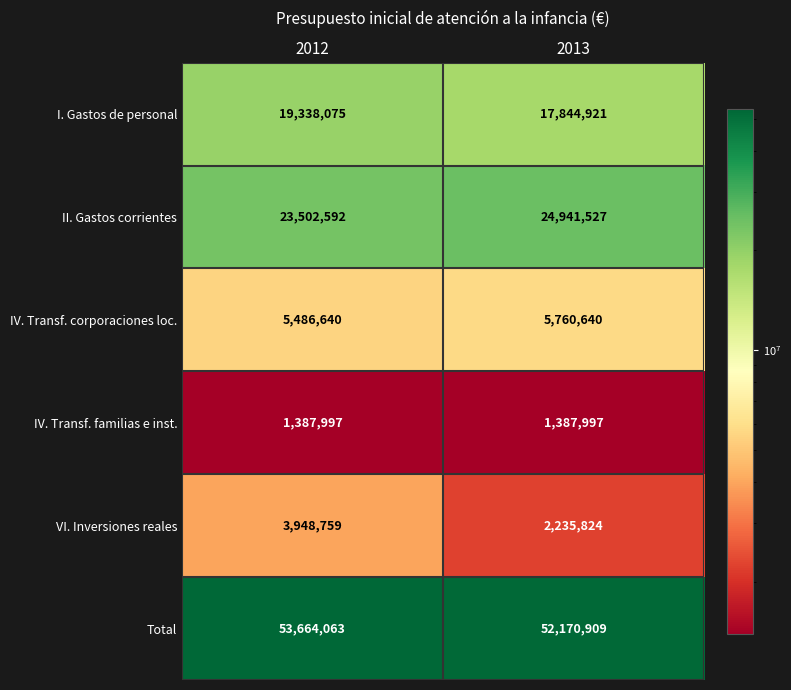

At how many categories does at least one series exceed 51924311?

2